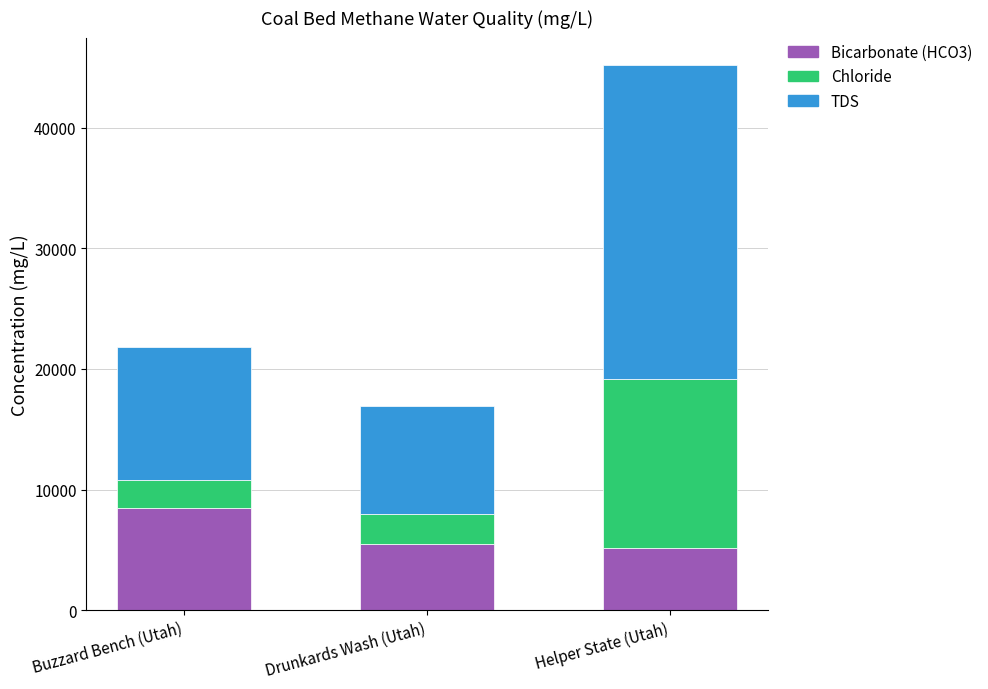

Where is Bicarbonate (HCO3) nearest to the value 6850?

Drunkards Wash (Utah)